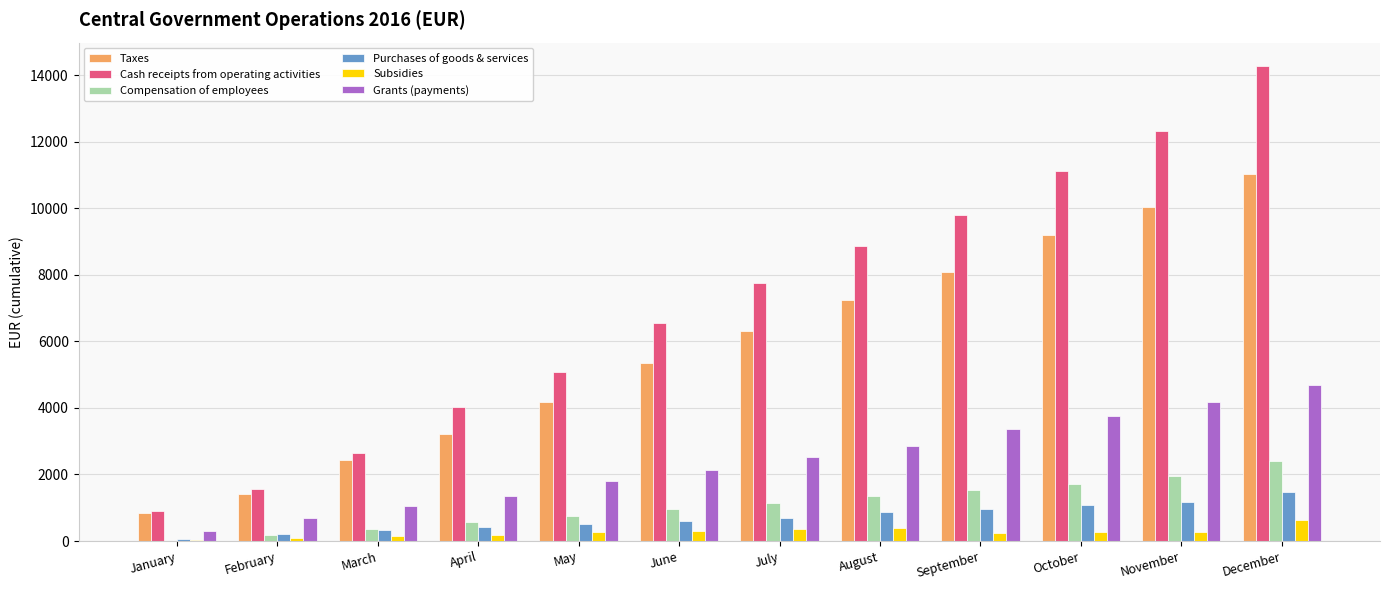

The Grants (payments) series shows 4693.6 at December. True or false?

True